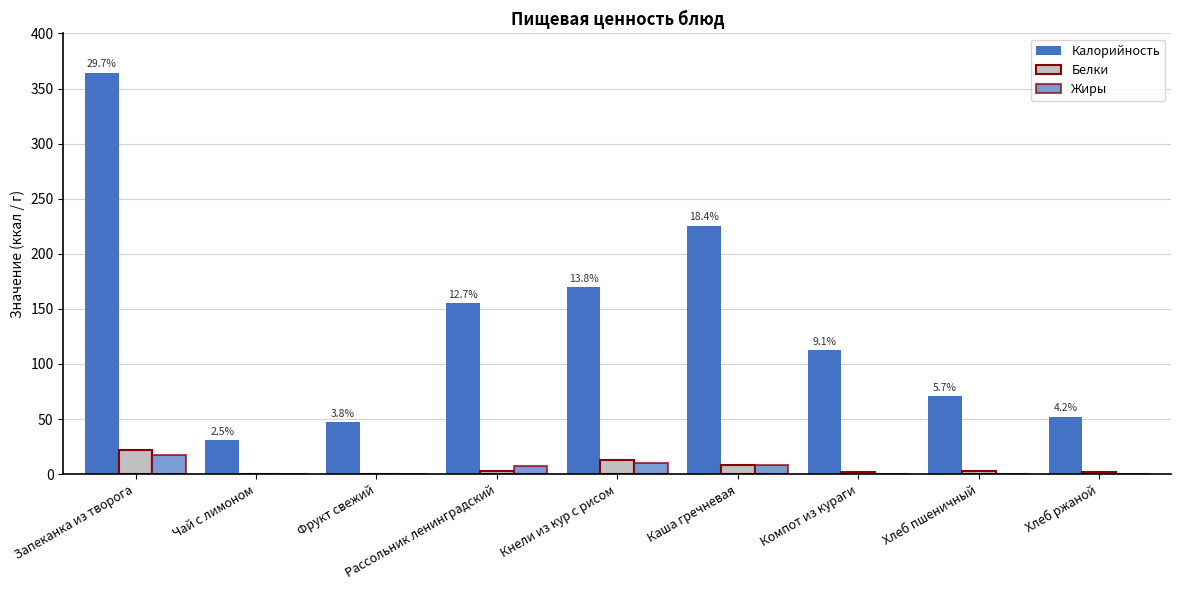

What is the difference between the highest and lowest values at Фрукт свежий?

46.6